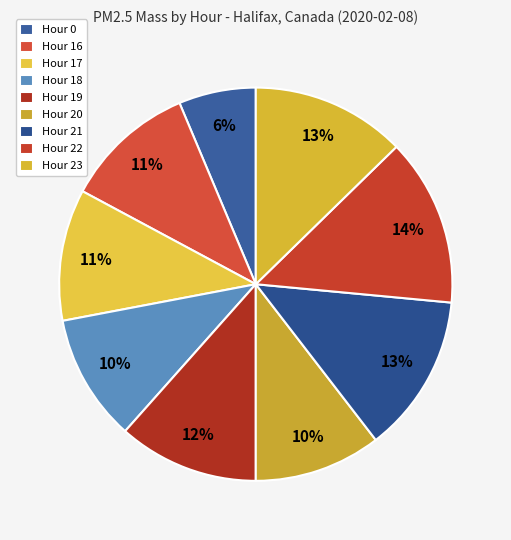

To the nearest percent, what is the combined percentage of Hour 0 and Hour 21?

19%